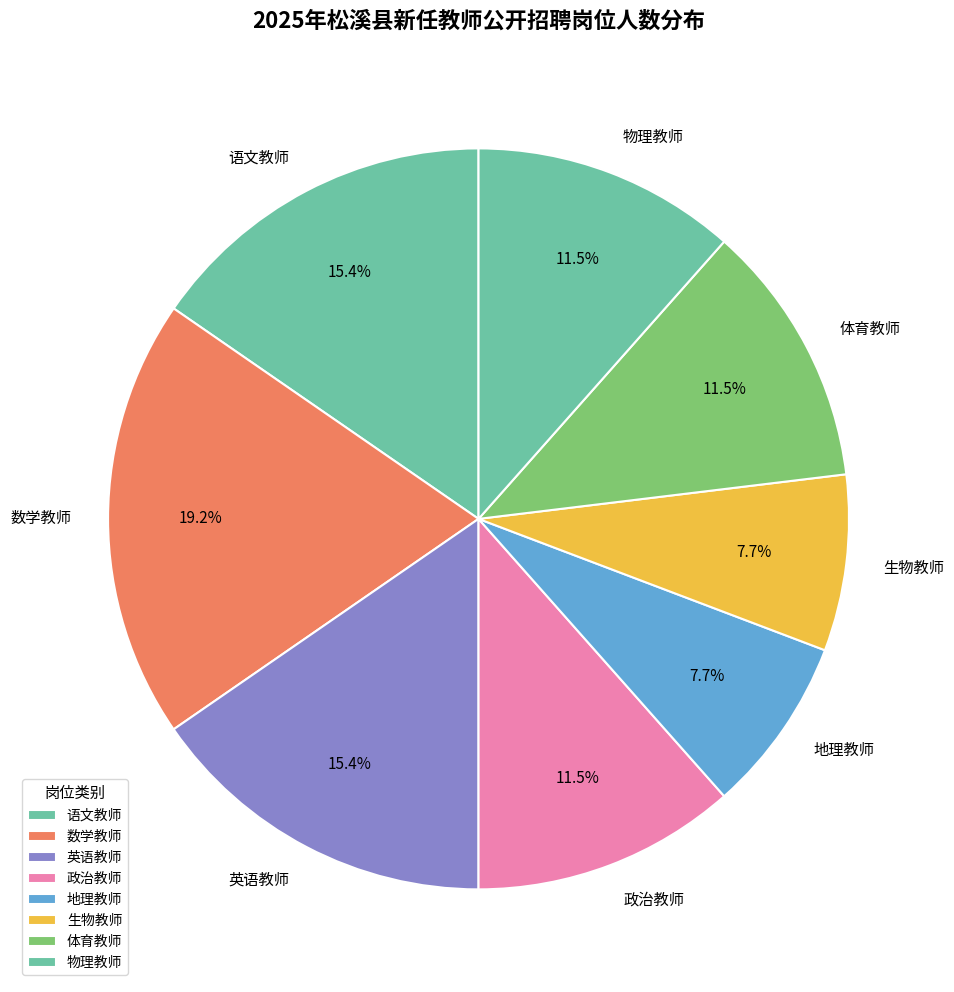

What is the largest slice in the pie chart?

数学教师